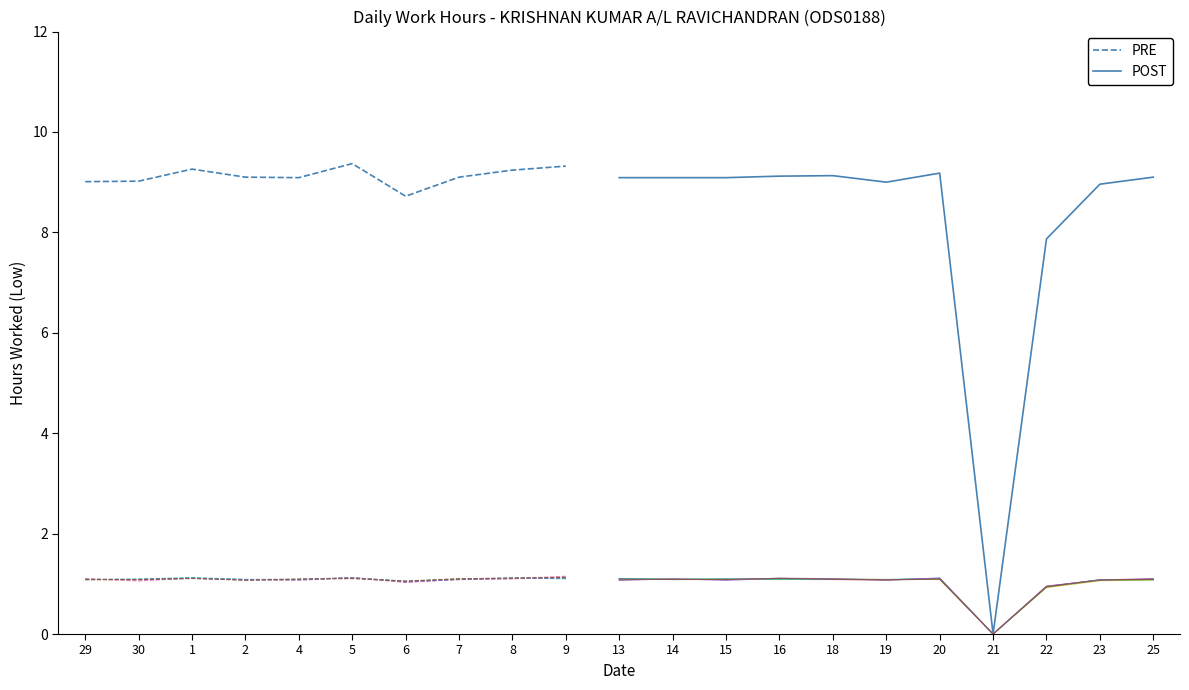

Rank the categories by value from highest to lowest.

5, 9, 1, 8, 20, 18, 16, 2, 7, 25, 4, 13, 14, 15, 30, 29, 19, 23, 6, 22, 21